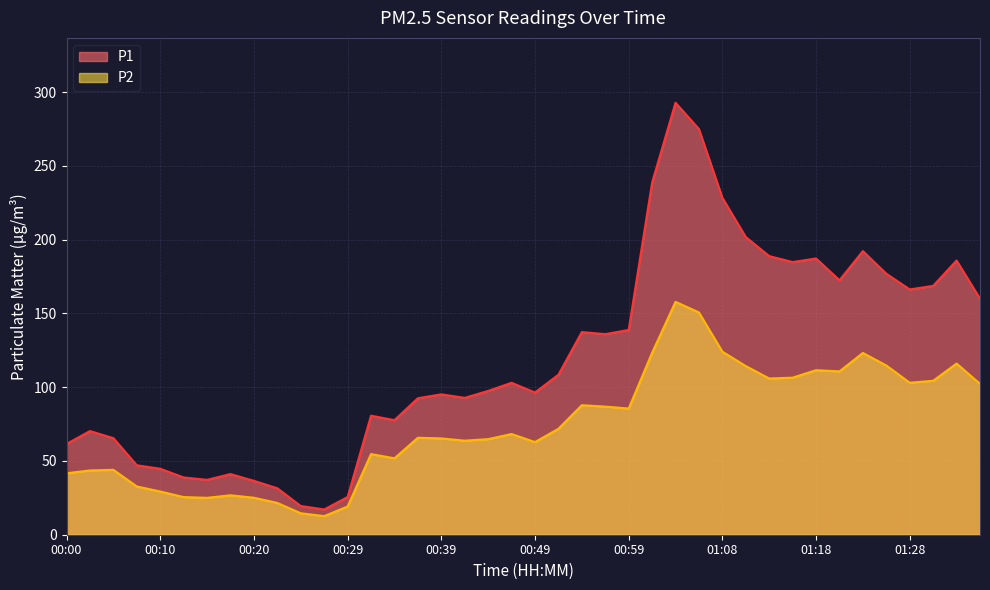

At which label does P2 reach its peak?

01:03